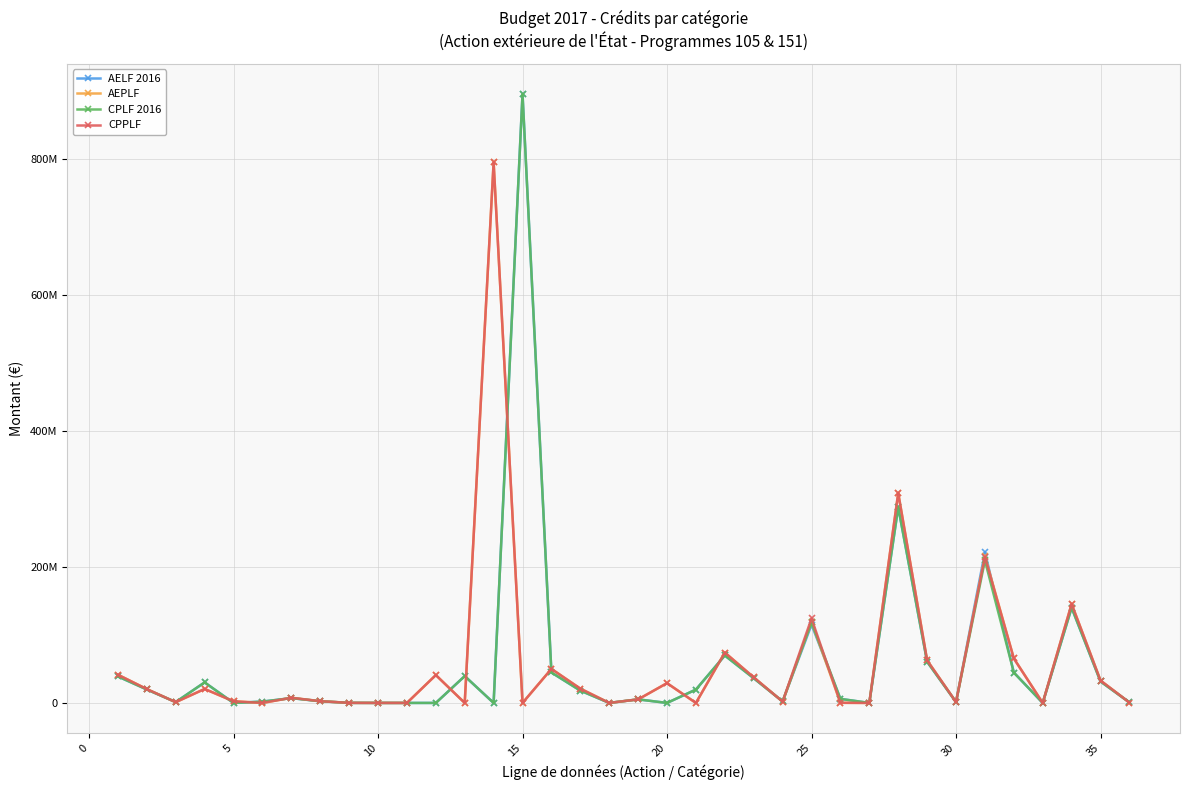

In AEPLF, how many points are higher than both neighbors (excluding endpoints)?

11